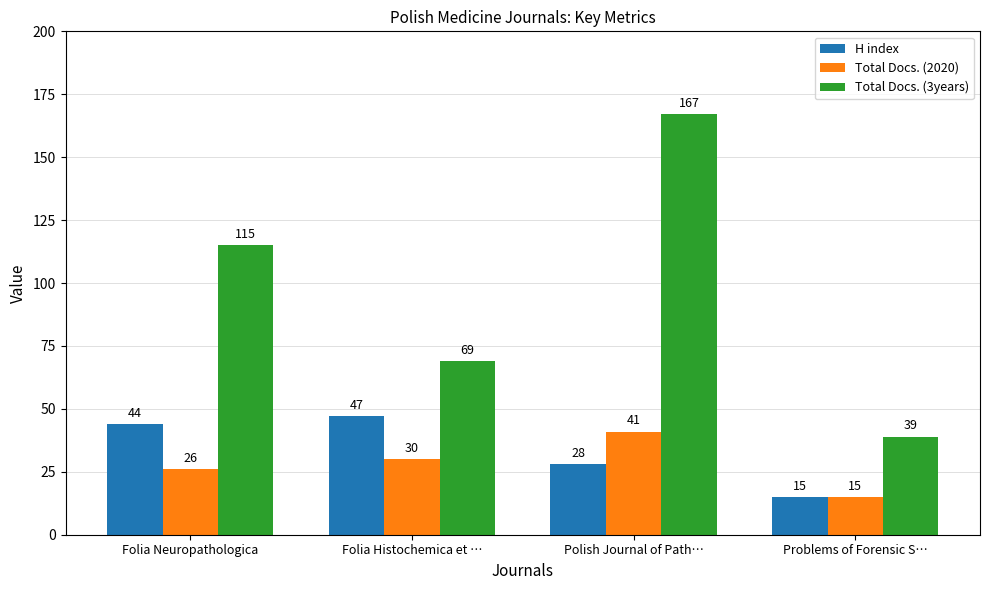

At how many categories does at least one series exceed 93?

2